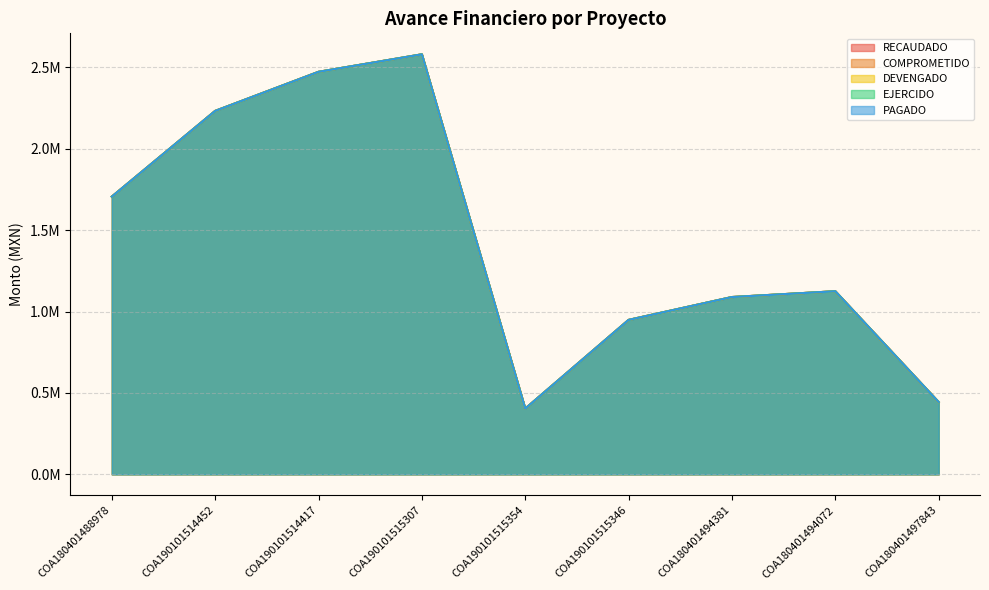

What is the average value of the PAGADO series?

1444903.6